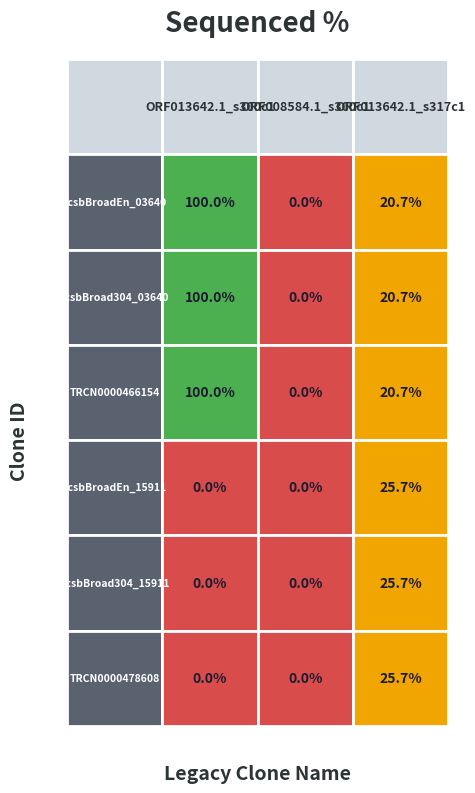

Which series has the largest total across all categories?

ccsbBroadEn_03640